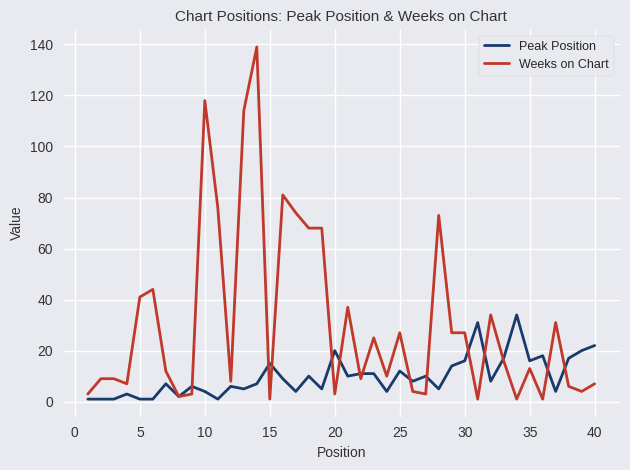

Which series has the largest range (max minus min)?

Weeks on Chart